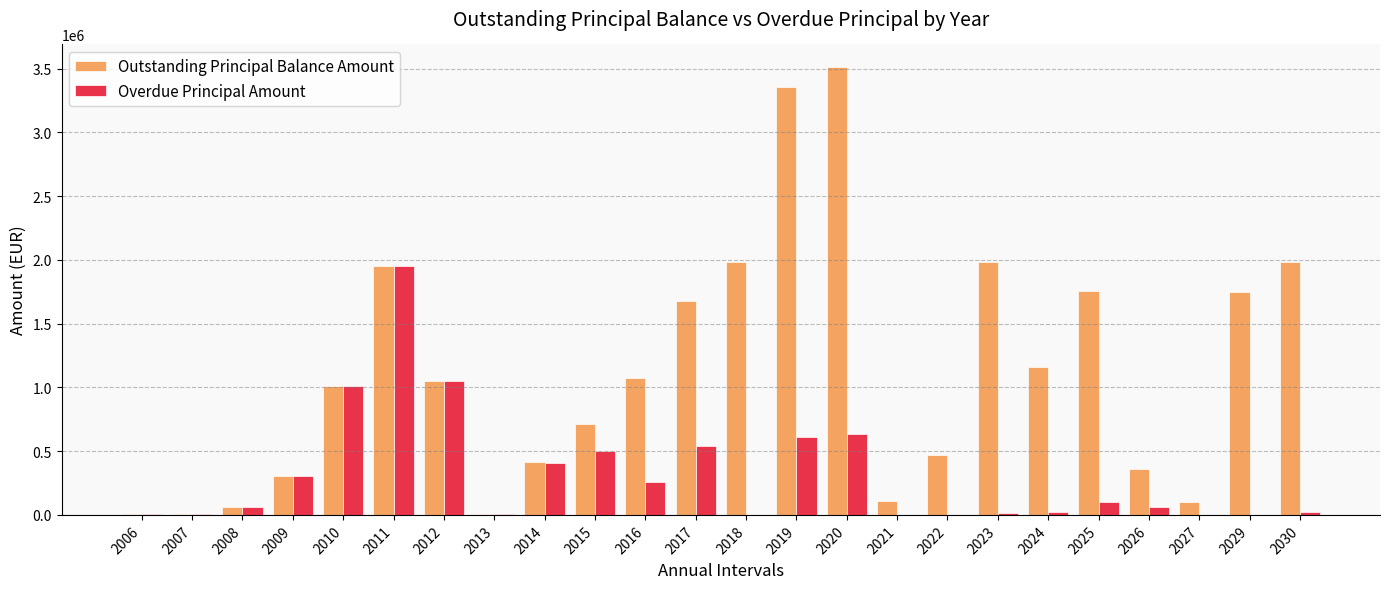

What is the sum of the Outstanding Principal Balance Amount values at 2027 and 2017?

1775357.7